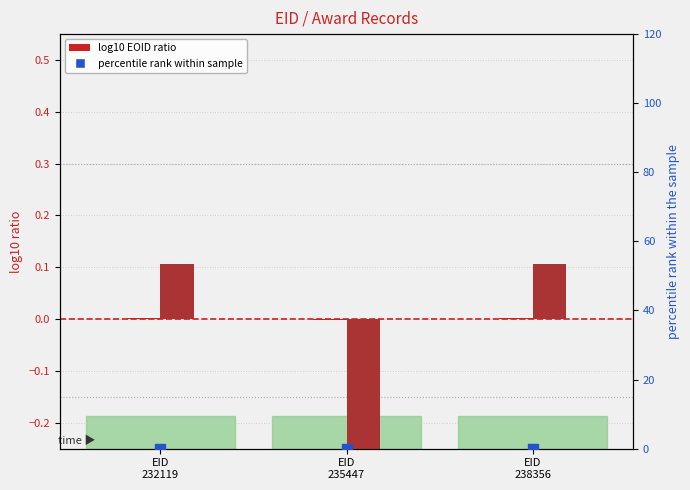

What is the total value across all series at EID
235447?

-0.4